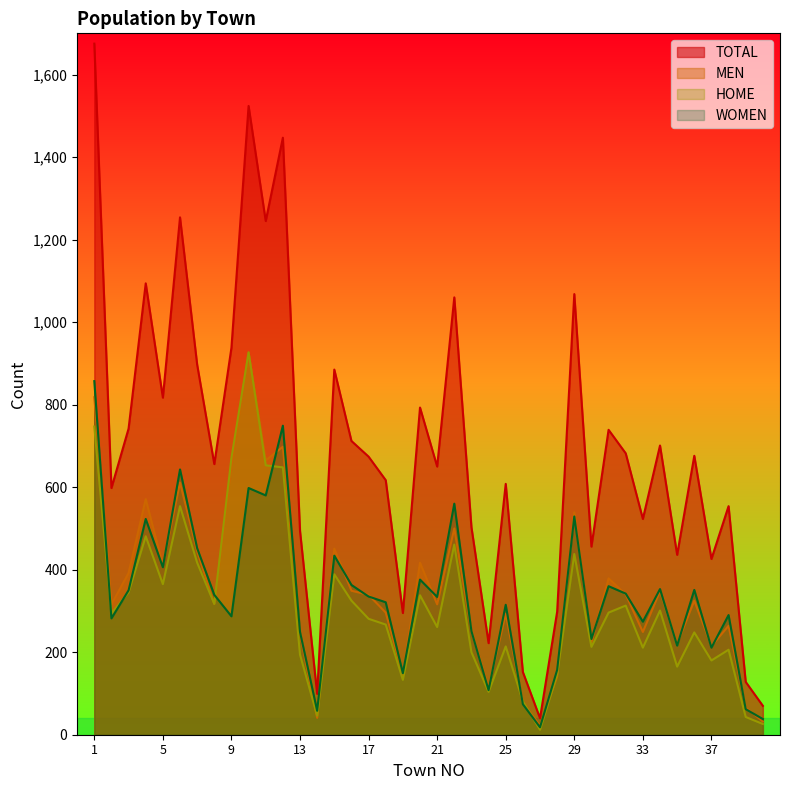

At which category does the chart reach its minimum across all series?

27